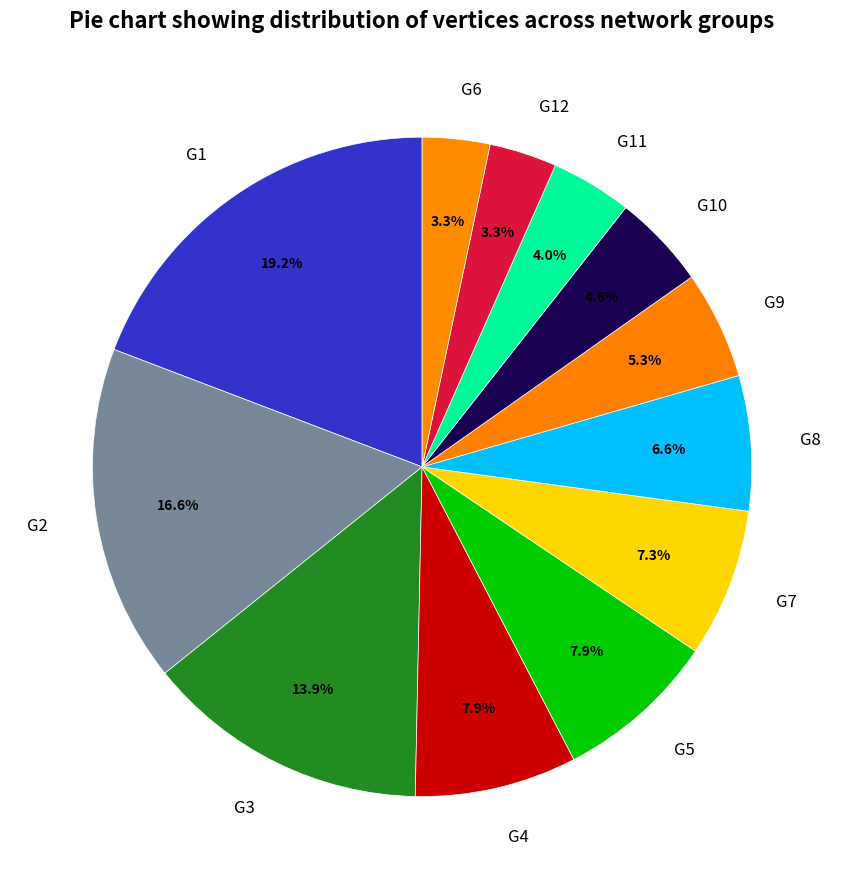

To the nearest percent, what is the difference between the largest and smallest slice percentages?

16%